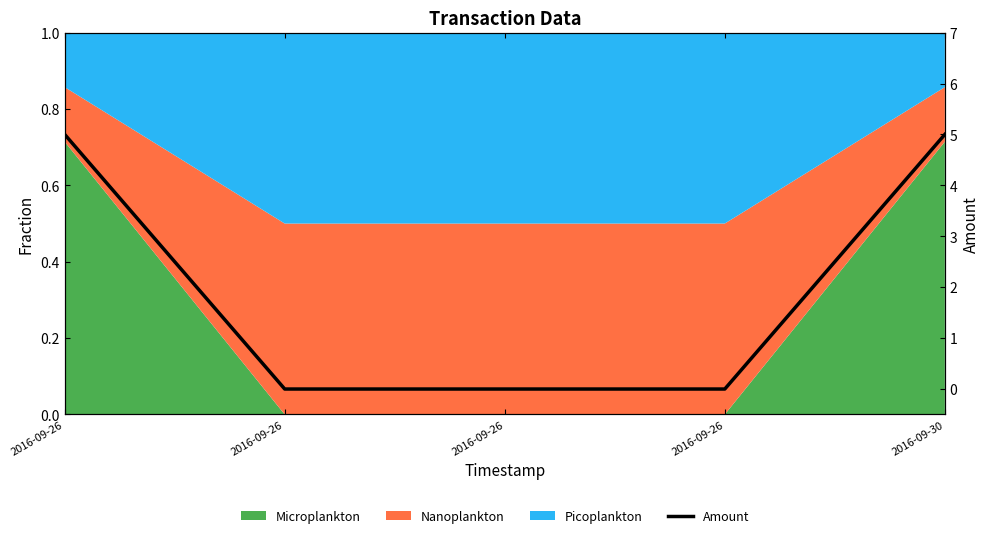

Rank the categories by value from lowest to highest.

2016-09-26, 2016-09-26, 2016-09-26, 2016-09-26, 2016-09-30